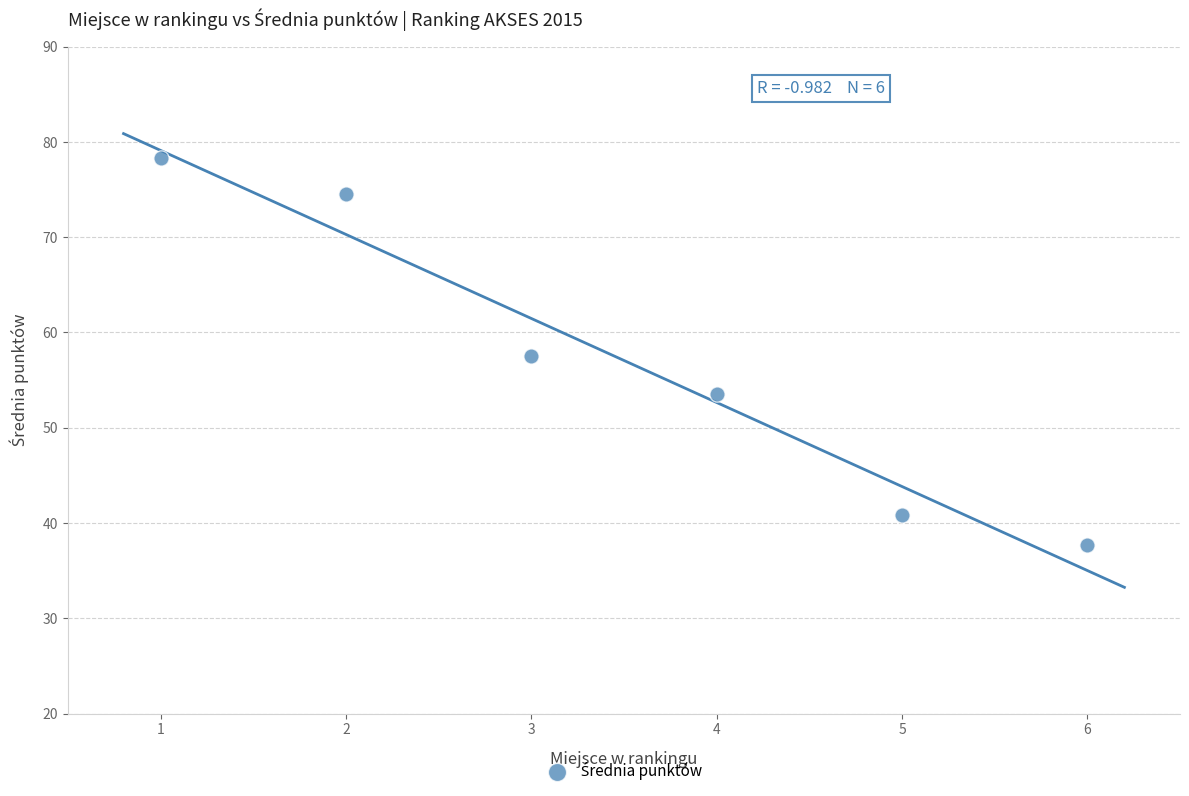

What is the range of Y values (max minus min)?

40.7